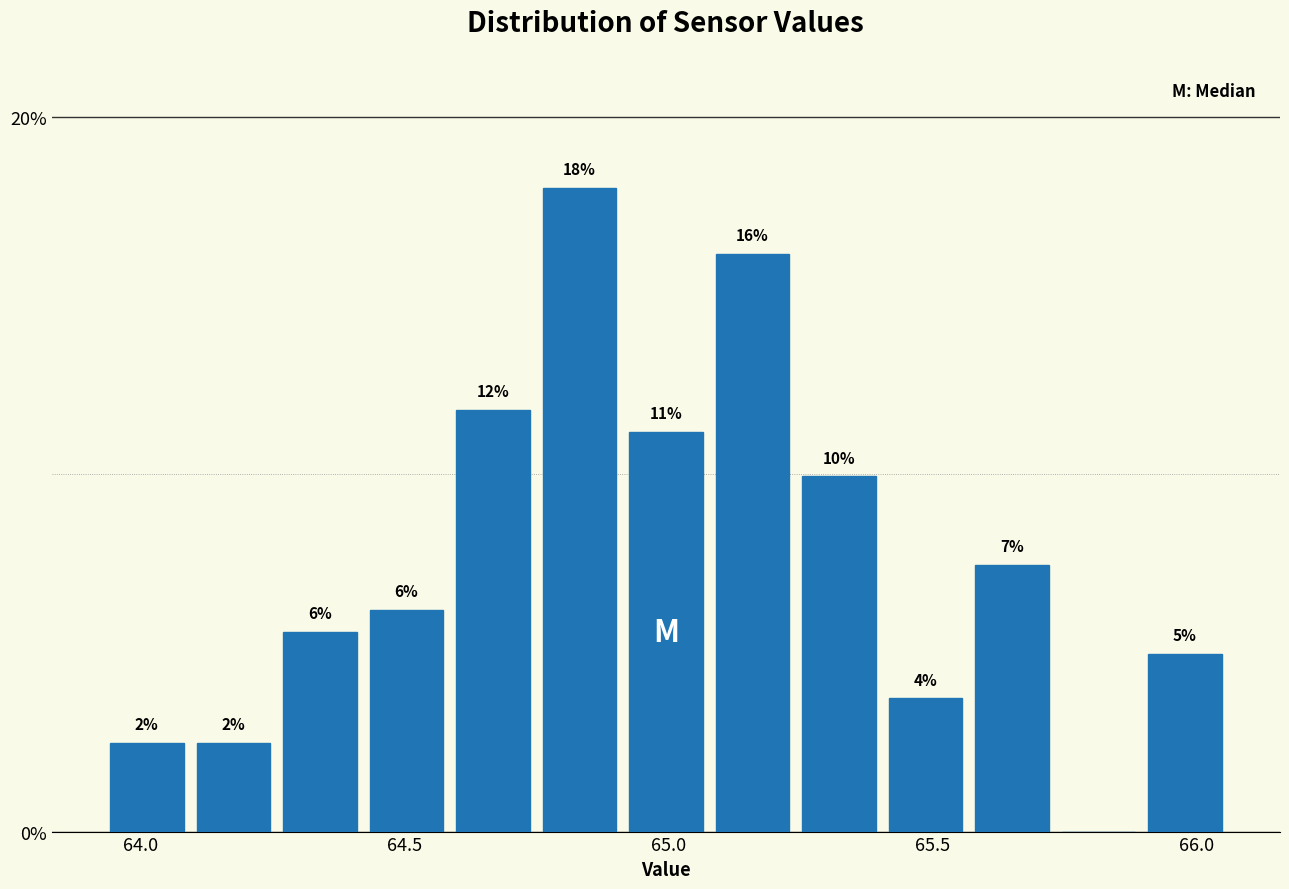

Read against the x-axis, roughly where is the centre of the tallest bar?

64.85